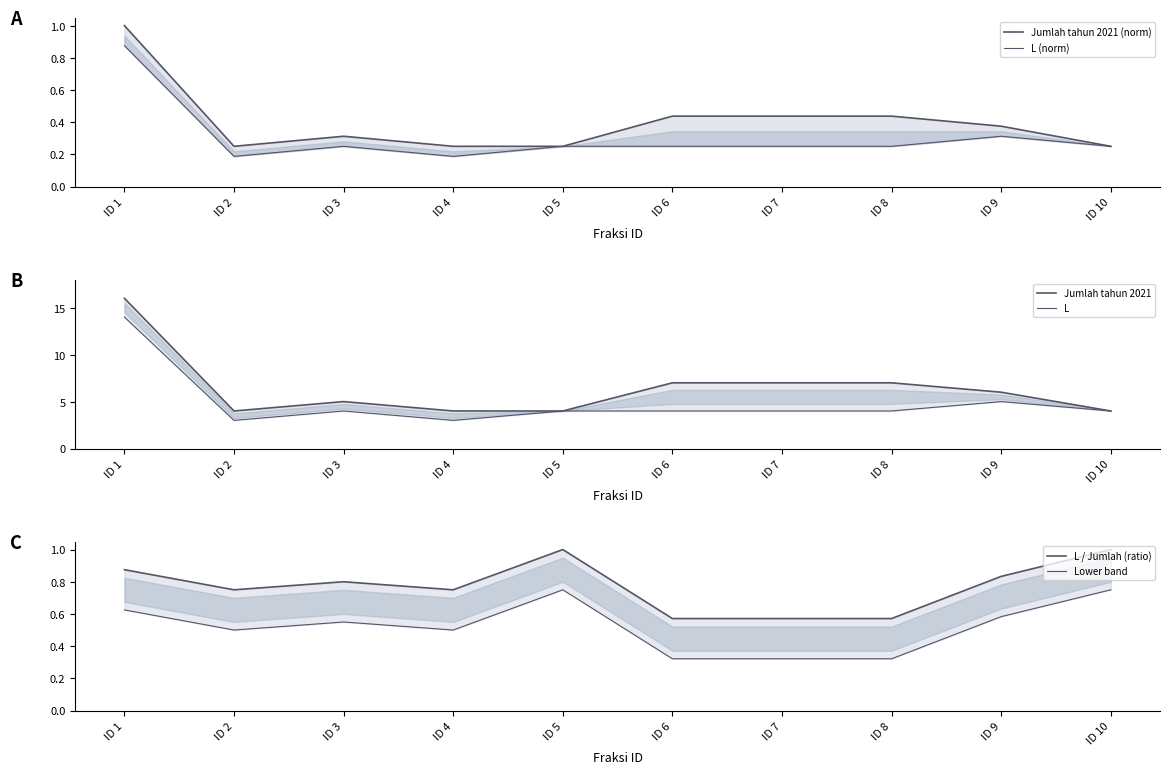

What is the maximum value shown in the chart?

16.0